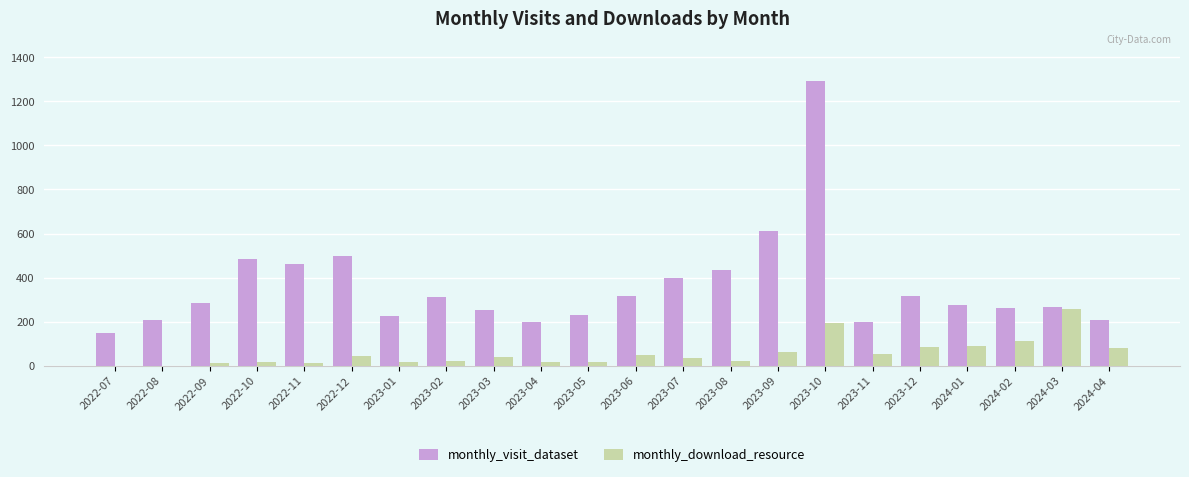

What are all the series names shown in the legend?

monthly_visit_dataset, monthly_download_resource